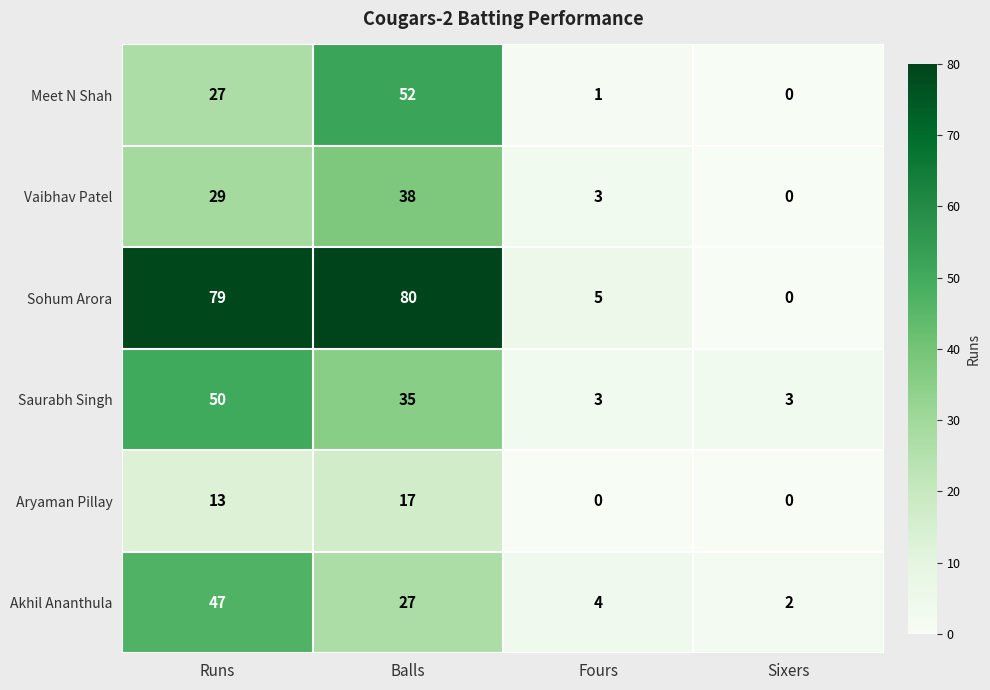

Reading left to right, list all the values displayed in this chart.

Meet N Shah: Runs=27	Balls=52	Fours=1	Sixers=0
Vaibhav Patel: Runs=29	Balls=38	Fours=3	Sixers=0
Sohum Arora: Runs=79	Balls=80	Fours=5	Sixers=0
Saurabh Singh: Runs=50	Balls=35	Fours=3	Sixers=3
Aryaman Pillay: Runs=13	Balls=17	Fours=0	Sixers=0
Akhil Ananthula: Runs=47	Balls=27	Fours=4	Sixers=2